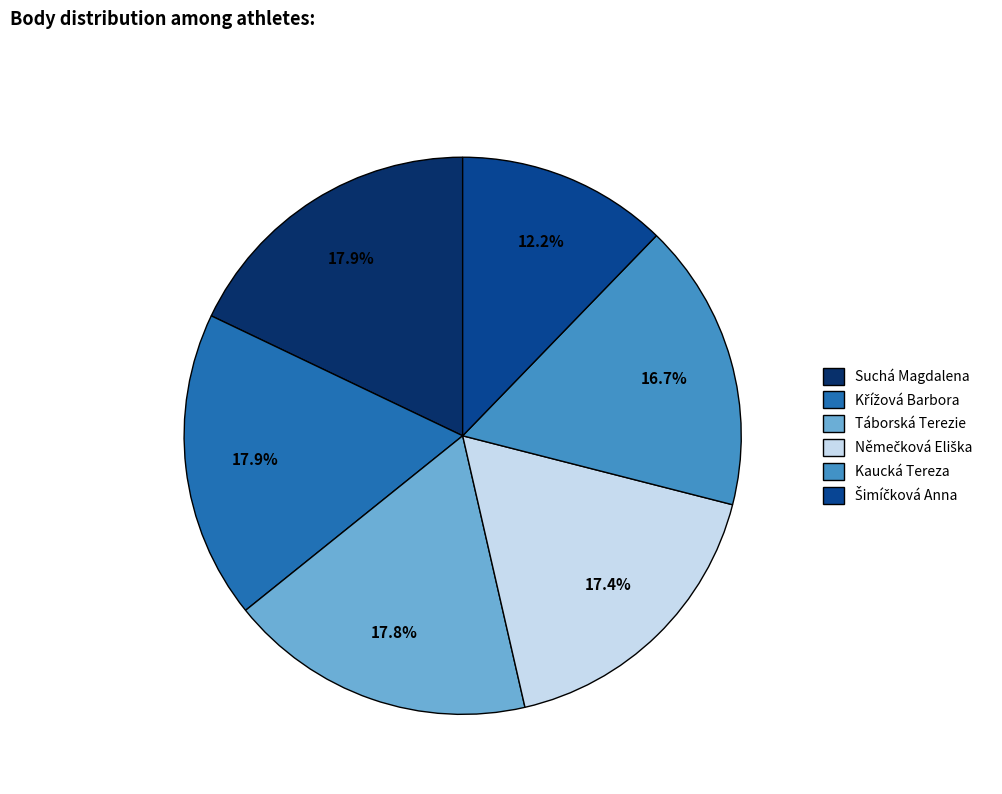

Is there a majority slice in this chart?

No